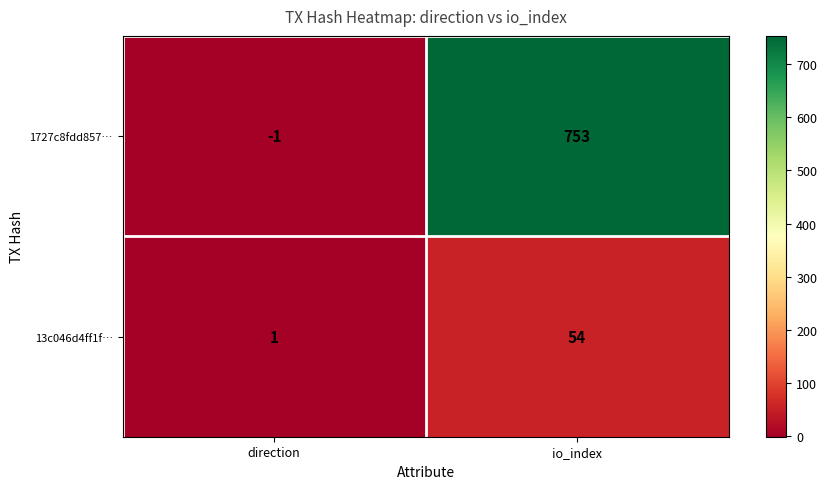

How many distinct data groups are displayed?

2